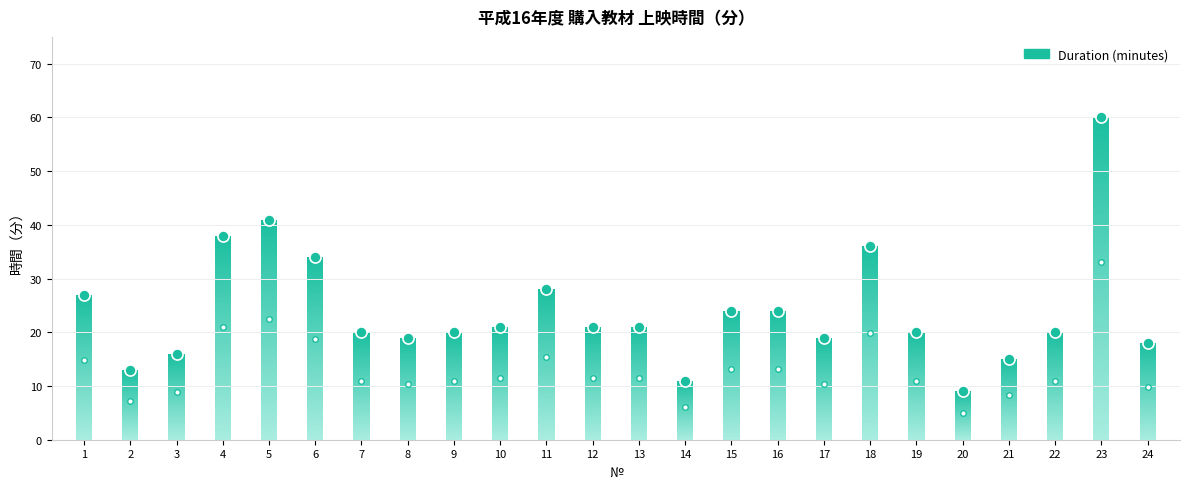

Reading left to right, transcribe all the data shown in this chart.

1=27	2=13	3=16	4=38	5=41	6=34	7=20	8=19	9=20	10=21	11=28	12=21	13=21	14=11	15=24	16=24	17=19	18=36	19=20	20=9	21=15	22=20	23=60	24=18